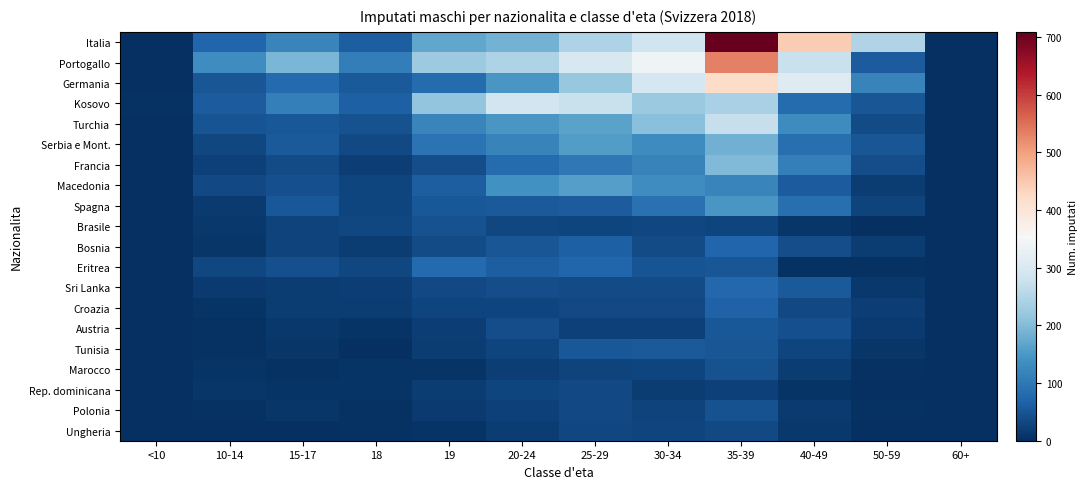

Reading left to right, what are all the values shown in this chart?

Italia: <10=2	10-14=73	15-17=121	18=61	19=169	20-24=188	25-29=245	30-34=283	35-39=709	40-49=445	50-59=249	60+=0
Portogallo: <10=0	10-14=133	15-17=193	18=110	19=227	20-24=244	25-29=299	30-34=340	35-39=534	40-49=275	50-59=60	60+=0
Germania: <10=1	10-14=52	15-17=80	18=57	19=83	20-24=148	25-29=221	30-34=291	35-39=419	40-49=309	50-59=118	60+=0
Kosovo: <10=3	10-14=60	15-17=113	18=65	19=214	20-24=288	25-29=276	30-34=223	35-39=240	40-49=81	50-59=50	60+=0
Turchia: <10=0	10-14=48	15-17=54	18=45	19=121	20-24=147	25-29=164	30-34=206	35-39=274	40-49=131	50-59=37	60+=0
Serbia e Mont.: <10=1	10-14=32	15-17=58	18=36	19=93	20-24=117	25-29=156	30-34=131	35-39=185	40-49=88	50-59=52	60+=0
Francia: <10=0	10-14=24	15-17=37	18=21	19=40	20-24=81	25-29=100	30-34=118	35-39=197	40-49=113	50-59=40	60+=0
Macedonia: <10=2	10-14=34	15-17=44	18=30	19=62	20-24=141	25-29=158	30-34=135	35-39=121	40-49=59	50-59=19	60+=0
Spagna: <10=0	10-14=15	15-17=53	18=29	19=53	20-24=57	25-29=60	30-34=89	35-39=147	40-49=88	50-59=26	60+=0
Brasile: <10=0	10-14=12	15-17=27	18=31	19=45	20-24=32	25-29=29	30-34=32	35-39=29	40-49=11	50-59=2	60+=0
Bosnia: <10=0	10-14=10	15-17=25	18=17	19=37	20-24=51	25-29=66	30-34=37	35-39=74	40-49=41	50-59=17	60+=0
Eritrea: <10=1	10-14=32	15-17=43	18=32	19=78	20-24=61	25-29=73	30-34=48	35-39=52	40-49=3	50-59=3	60+=0
Sri Lanka: <10=0	10-14=15	15-17=17	18=20	19=34	20-24=41	25-29=38	30-34=37	35-39=77	40-49=57	50-59=12	60+=0
Croazia: <10=1	10-14=7	15-17=19	18=17	19=30	20-24=29	25-29=35	30-34=34	35-39=68	40-49=34	50-59=22	60+=0
Austria: <10=0	10-14=5	15-17=12	18=6	19=20	20-24=40	25-29=24	30-34=23	35-39=53	40-49=43	50-59=14	60+=0
Tunisia: <10=0	10-14=5	15-17=11	18=2	19=18	20-24=30	25-29=54	30-34=58	35-39=51	40-49=28	50-59=9	60+=0
Marocco: <10=0	10-14=8	15-17=5	18=6	19=8	20-24=20	25-29=25	30-34=30	35-39=46	40-49=19	50-59=5	60+=0
Rep. dominicana: <10=0	10-14=10	15-17=6	18=6	19=17	20-24=30	25-29=36	30-34=18	35-39=24	40-49=6	50-59=0	60+=0
Polonia: <10=1	10-14=4	15-17=10	18=3	19=15	20-24=24	25-29=36	30-34=26	35-39=45	40-49=16	50-59=3	60+=0
Ungheria: <10=1	10-14=2	15-17=2	18=3	19=7	20-24=18	25-29=31	30-34=30	35-39=35	40-49=13	50-59=0	60+=0